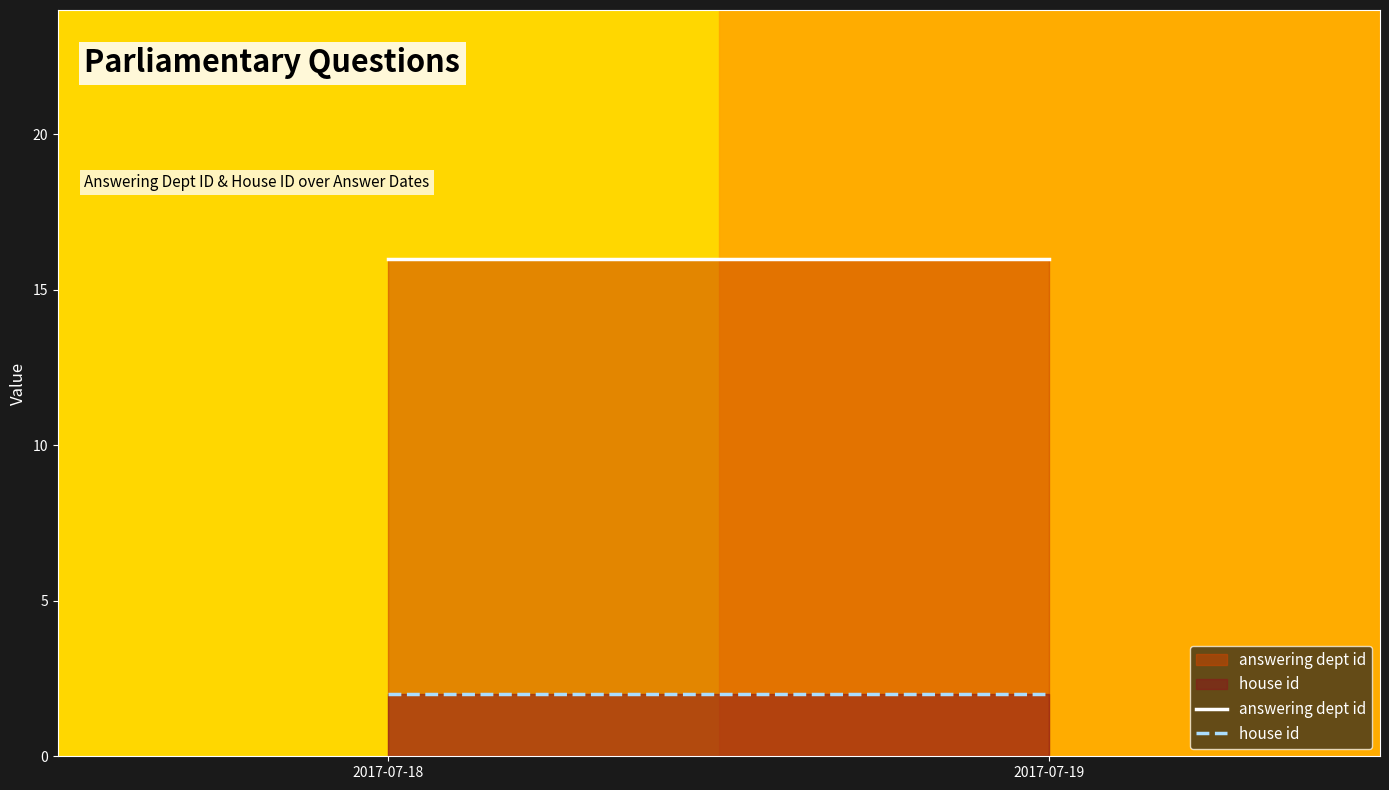

Reading left to right, transcribe all the data shown in this chart.

answering dept id: 16	16
house id: 2	2